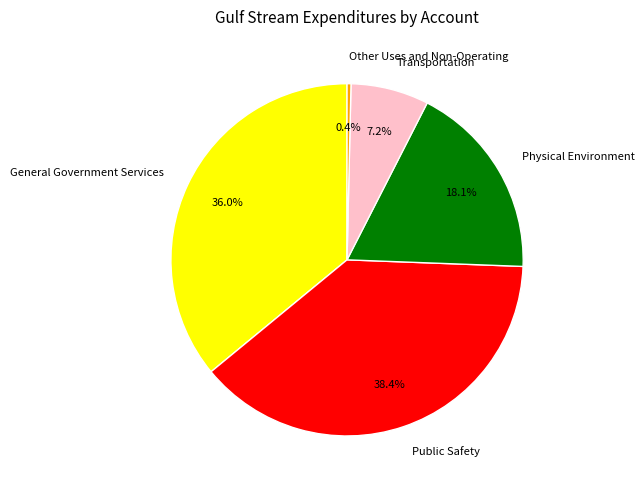

What is the ratio of the value at General Government Services to the value at Public Safety?

0.9